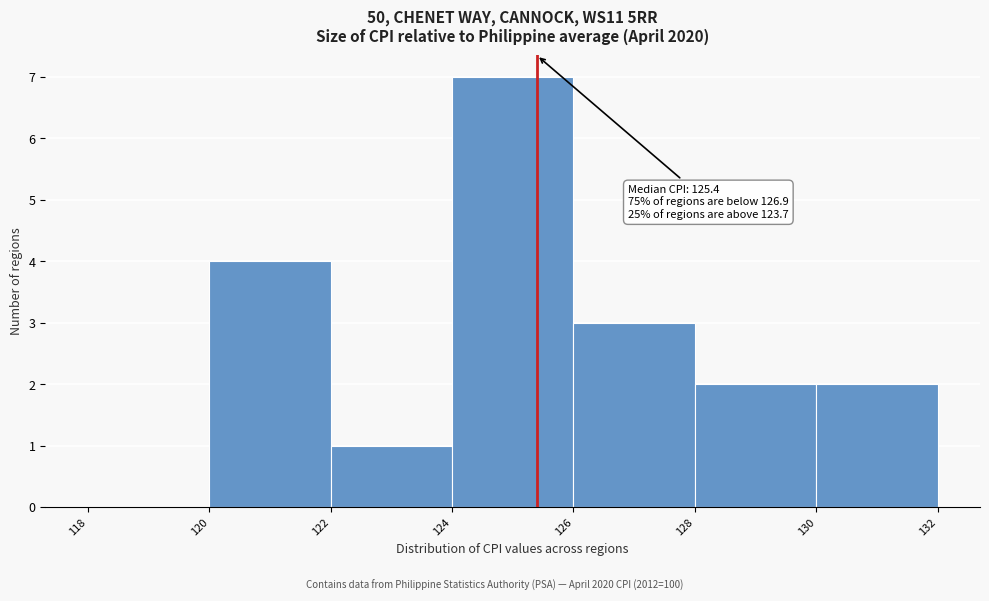

Over which range of the x-axis is the bar tallest?

124 to 126